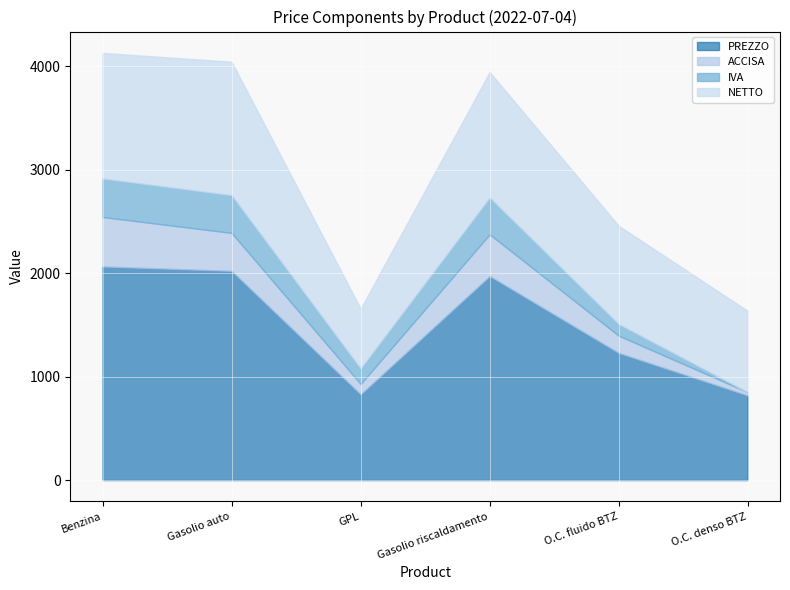

What is the total value across all series at O.C. fluido BTZ?

2458.7